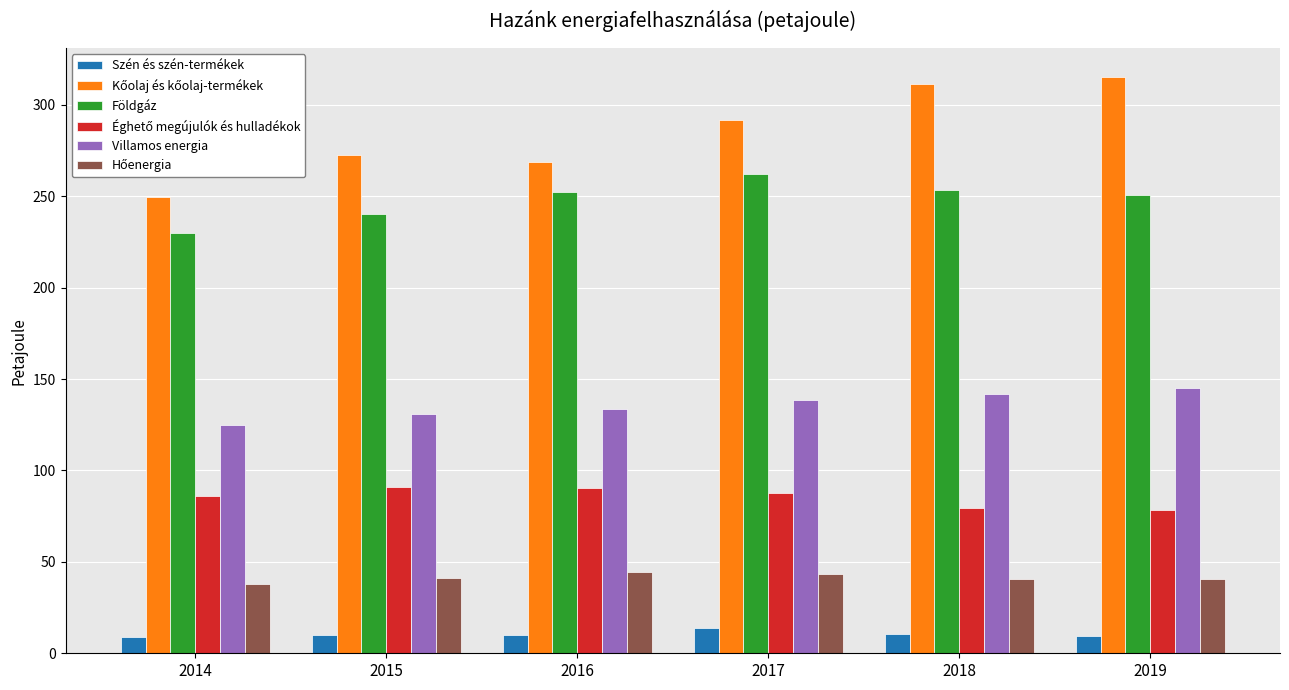

The value of Földgáz at 2014 is 138.3. True or false?

False